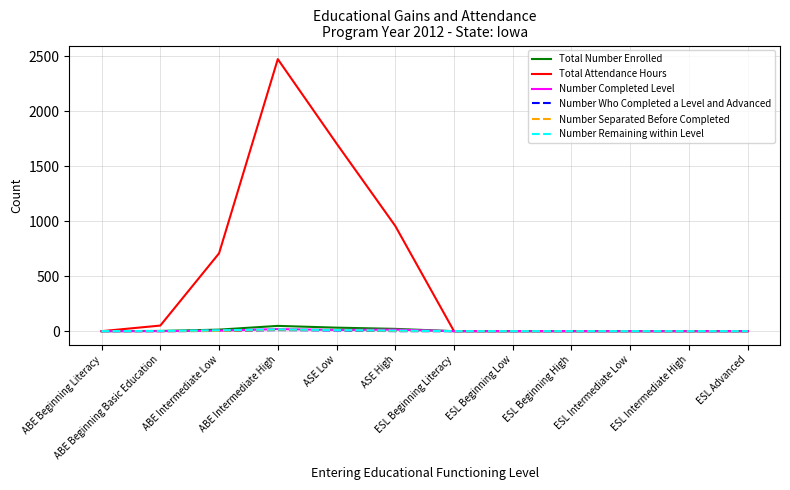

Between ASE Low and ESL Advanced, which series saw the biggest shift?

Total Attendance Hours